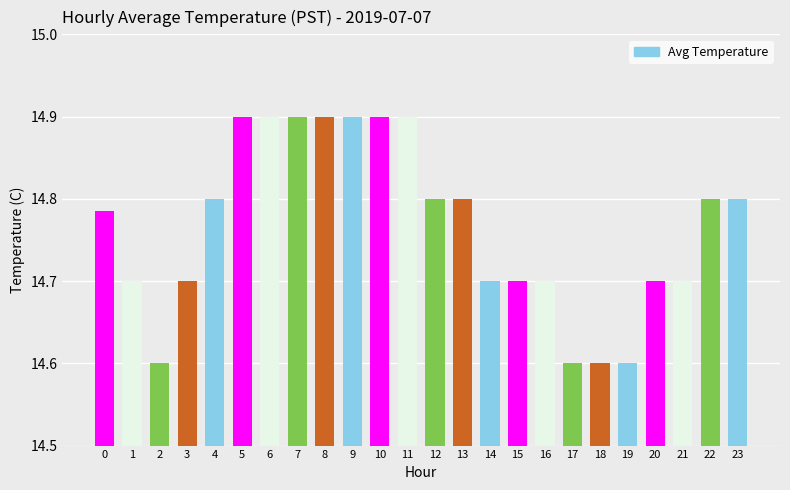

Is it true that the value at 6 is 6.1?

False